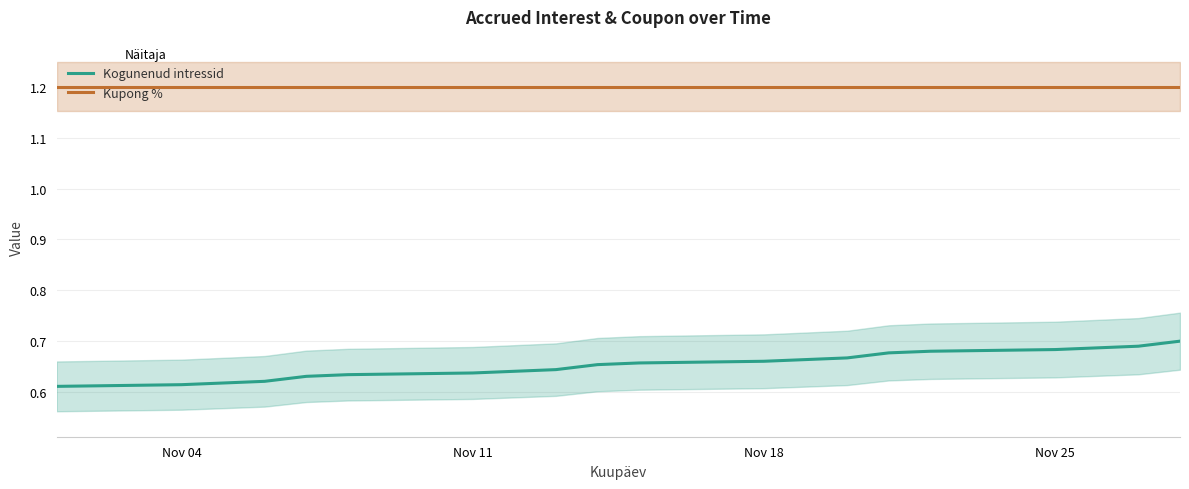

The value of Kupong % at Nov 11 is 1.9. True or false?

False